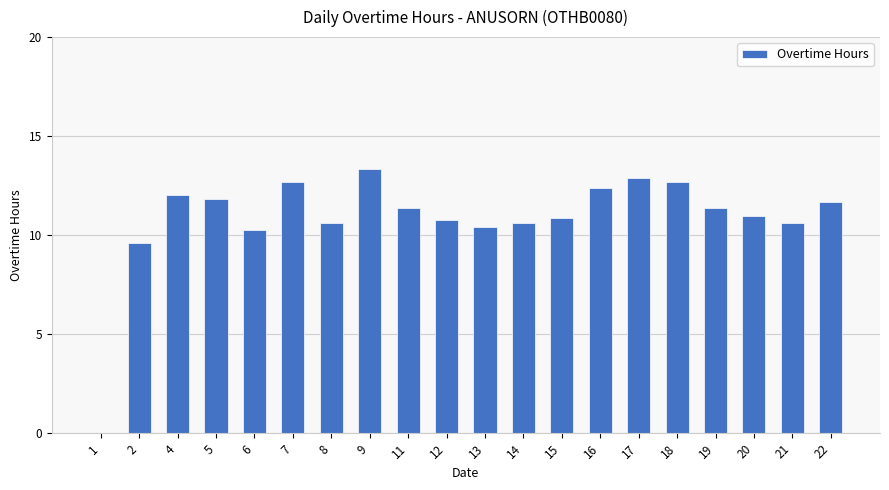

What is the approximate value at 2?

9.6